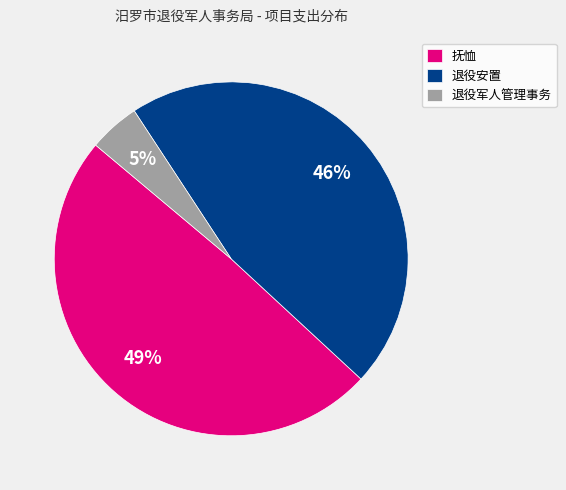

To the nearest percent, what portion does 抚恤 represent?

49%